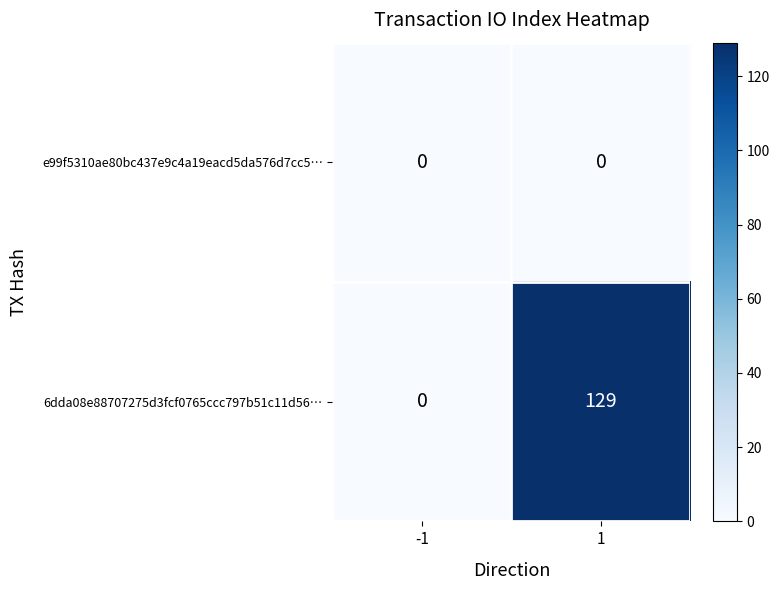

Which series has the largest total across all categories?

6dda08e88707275d3fcf0765ccc797b51c11d56…